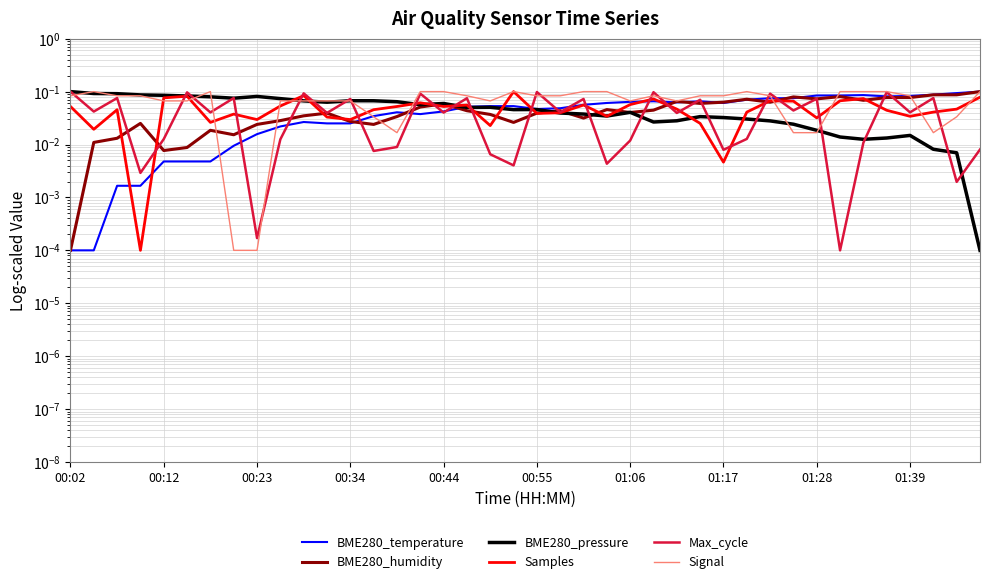

Is it true that BME280_pressure equals 0.0 at 23?

False